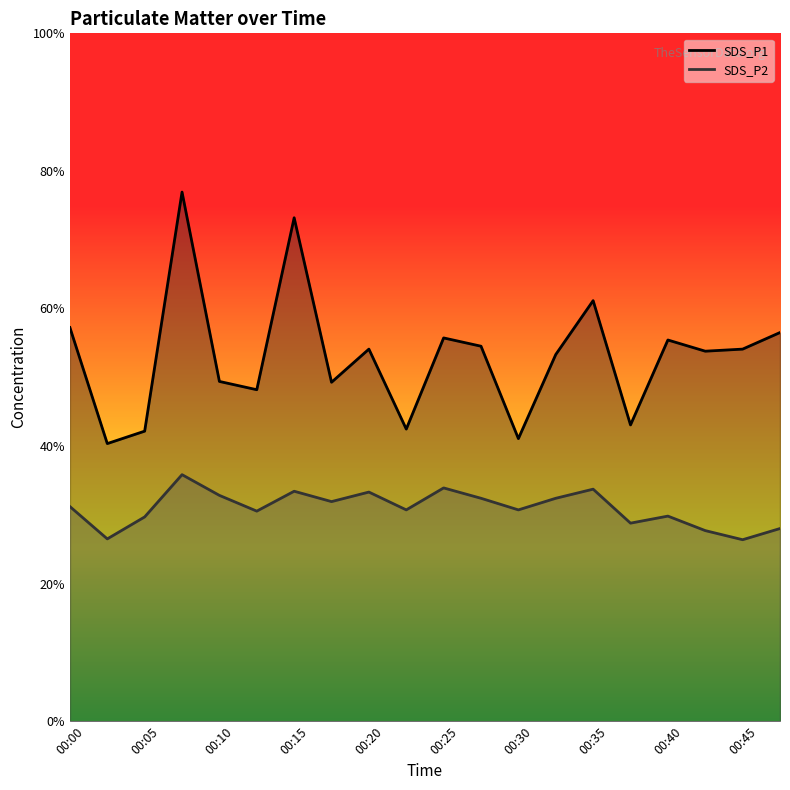

Rank the series by their average value, from highest to lowest.

SDS_P1, SDS_P2